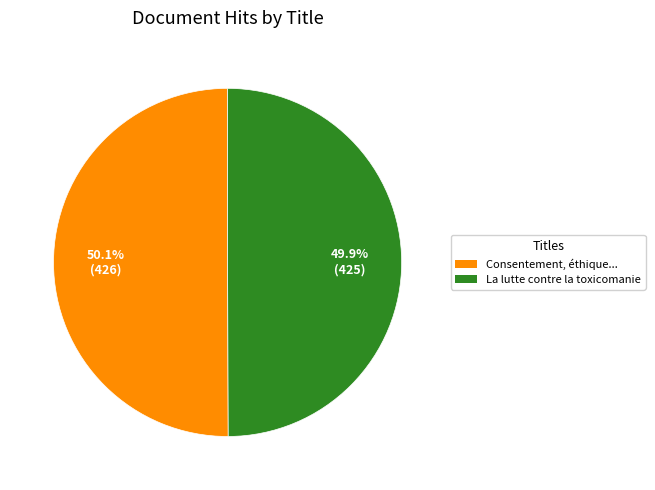

Does any single category account for the majority?

Yes